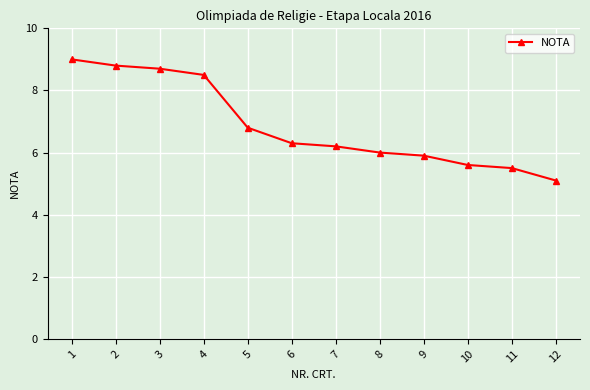

Rank the categories by value from lowest to highest.

12, 11, 10, 9, 8, 7, 6, 5, 4, 3, 2, 1